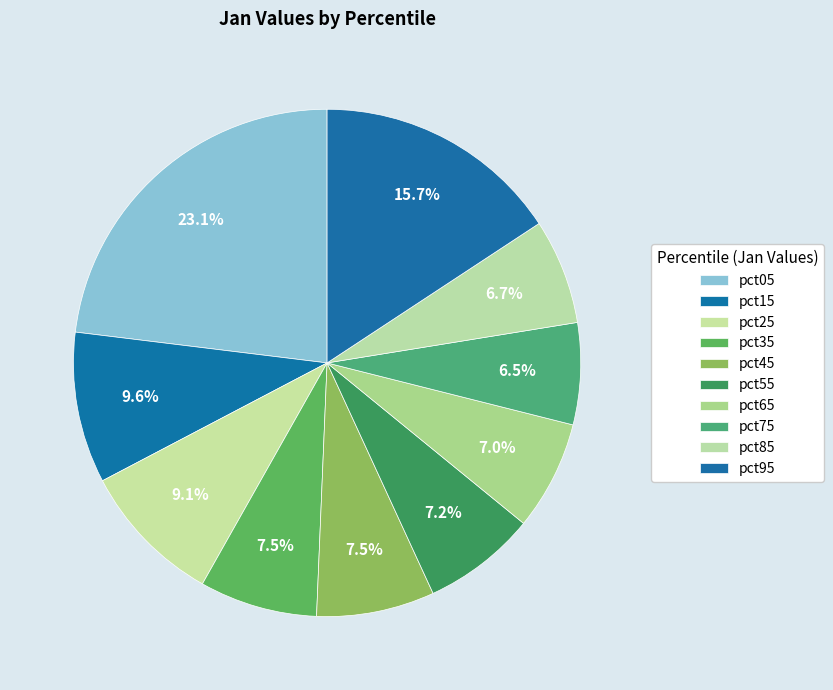

To the nearest percent, what is the combined percentage of pct35 and pct85?

14%